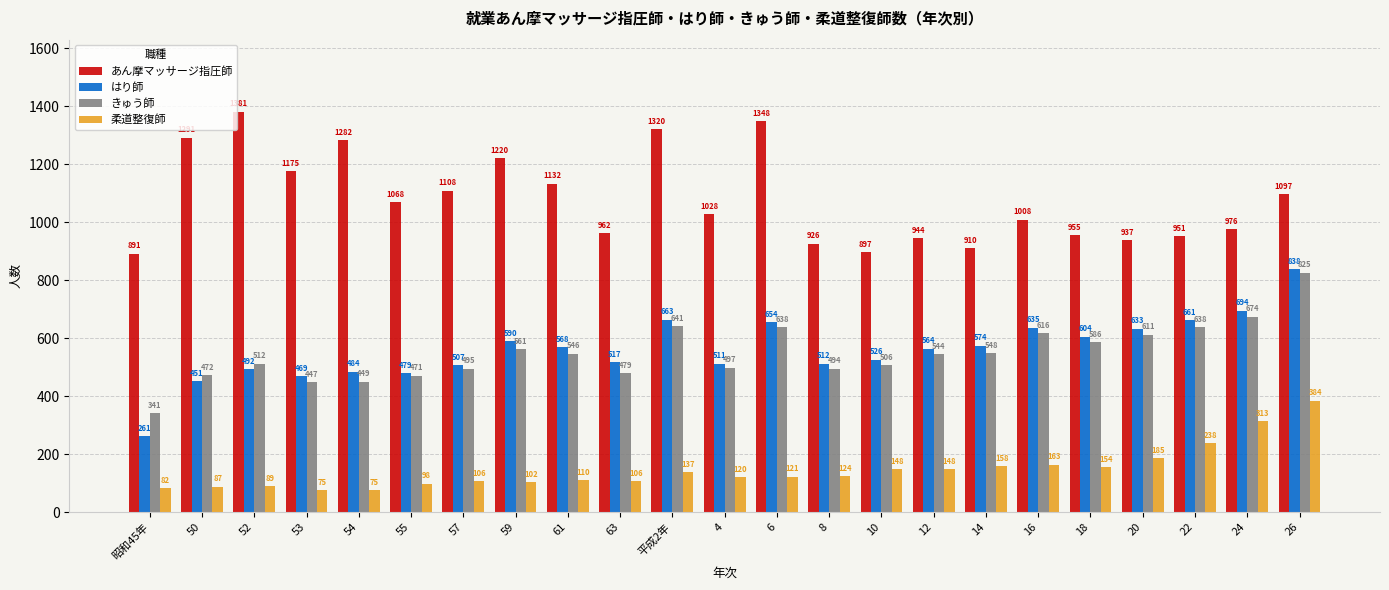

How many values in the きゅう師 series are below 544?

11